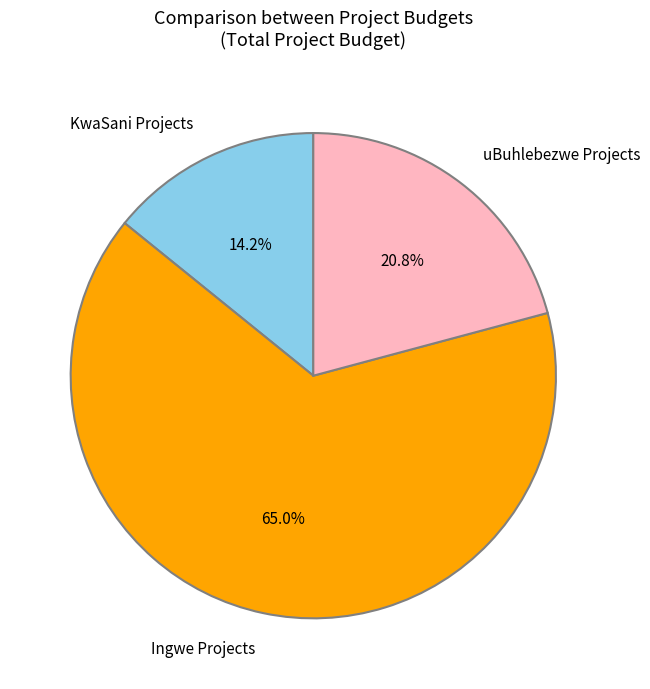

Rank the categories by value from lowest to highest.

KwaSani Projects, uBuhlebezwe Projects, Ingwe Projects